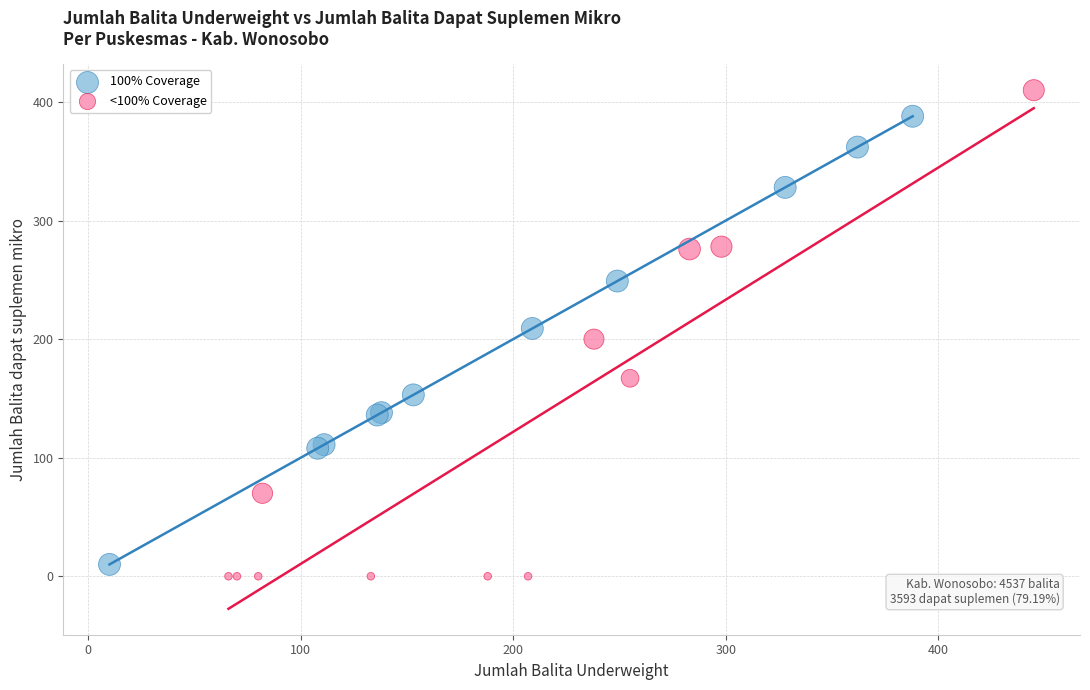

What are all the series names shown in the legend?

100% Coverage, <100% Coverage